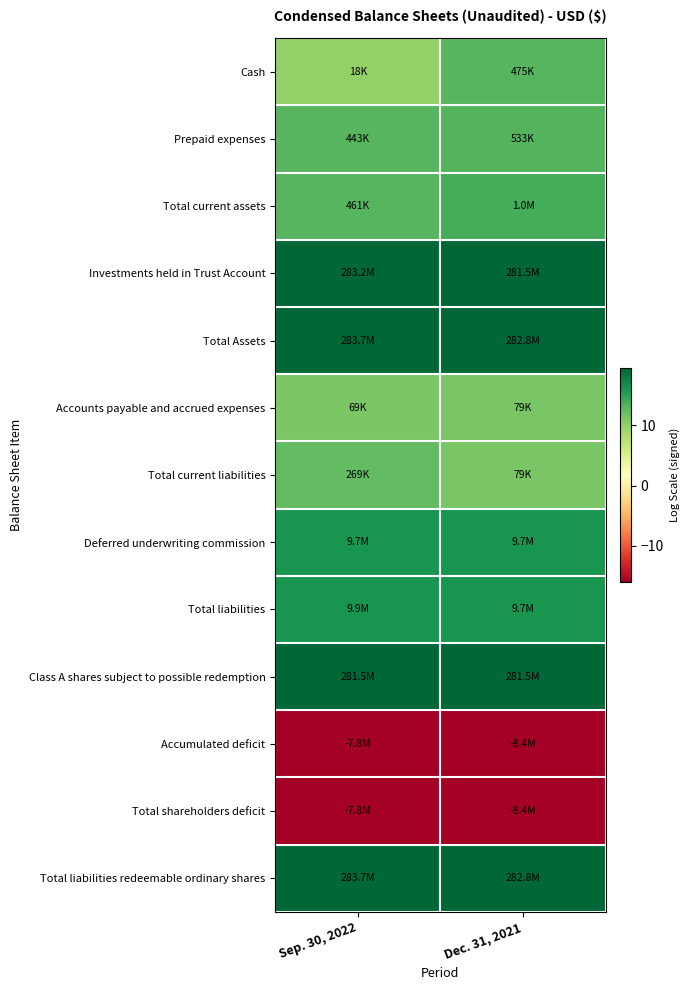

Between Sep. 30, 2022 and Dec. 31, 2021, which is larger?

Dec. 31, 2021